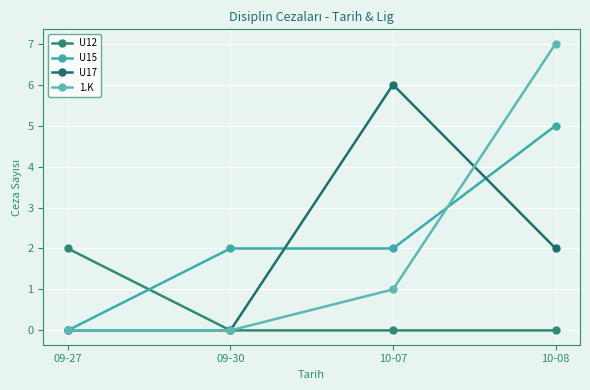

Rank the series by their maximum value, from lowest to highest.

U12, U15, U17, 1.K